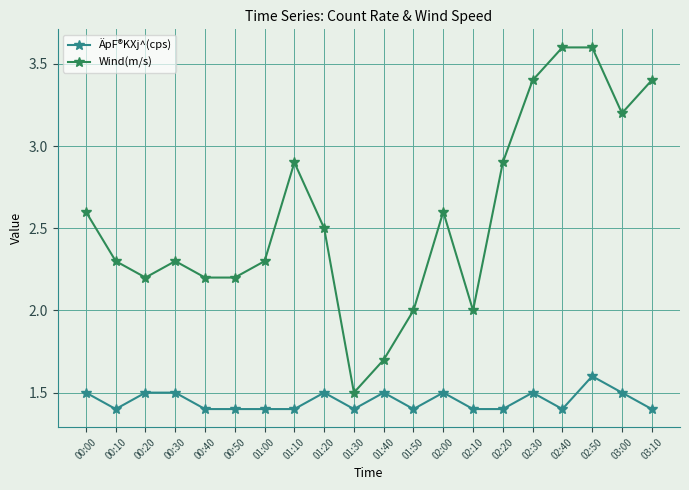

What is the total value across all series at 03:10?

4.8